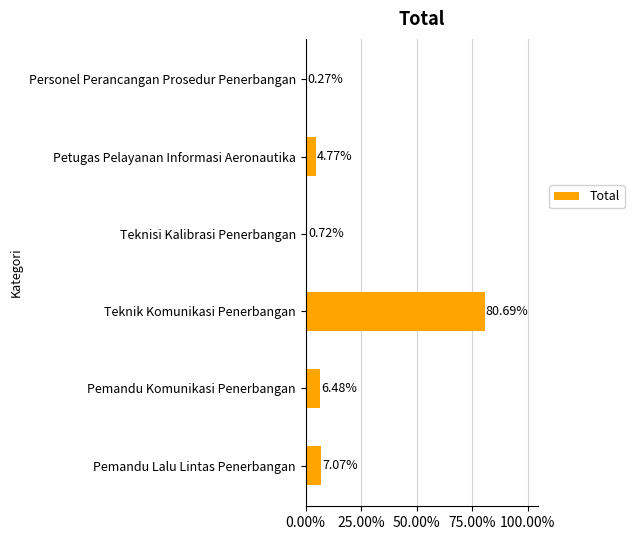

Which label corresponds to the largest value in the chart?

Teknik Komunikasi Penerbangan